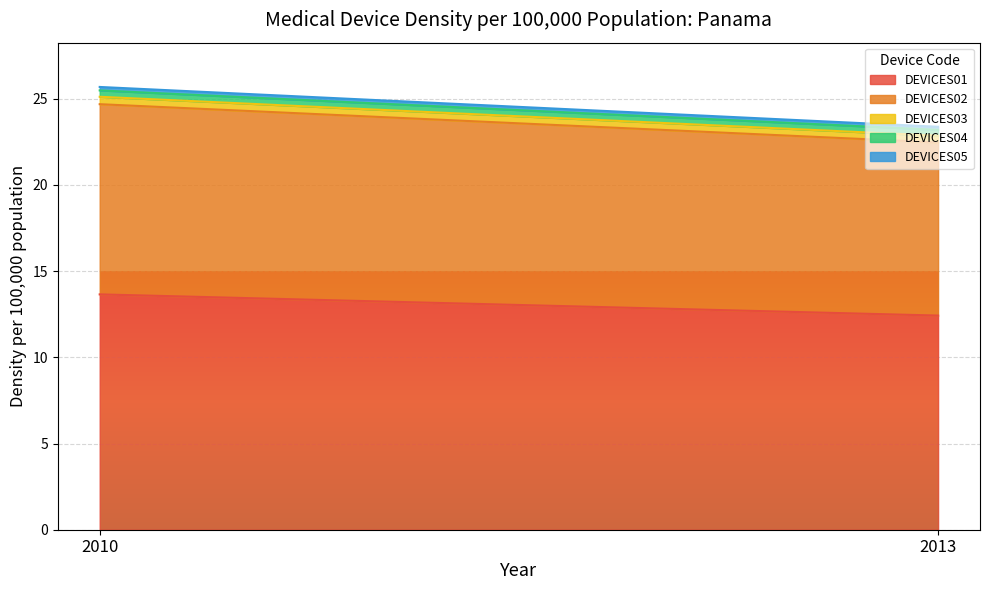

Count the number of categories in the chart.

2